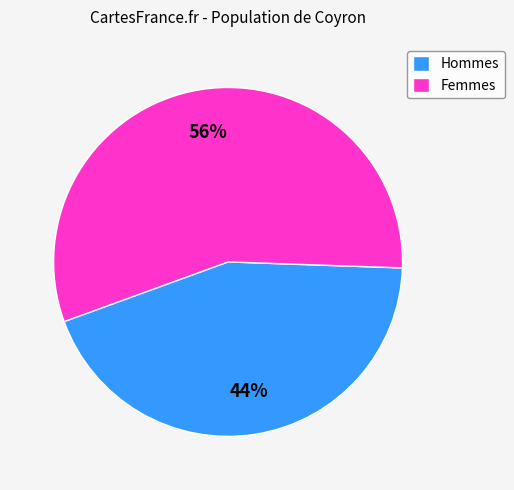

To the nearest percent, what portion does Hommes represent?

44%